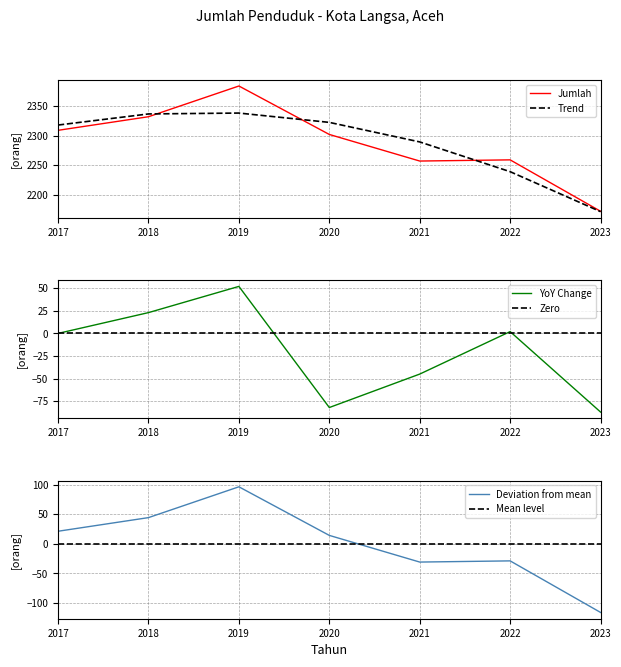

List the labels in order of value, smallest first.

2023, 2021, 2022, 2020, 2017, 2018, 2019